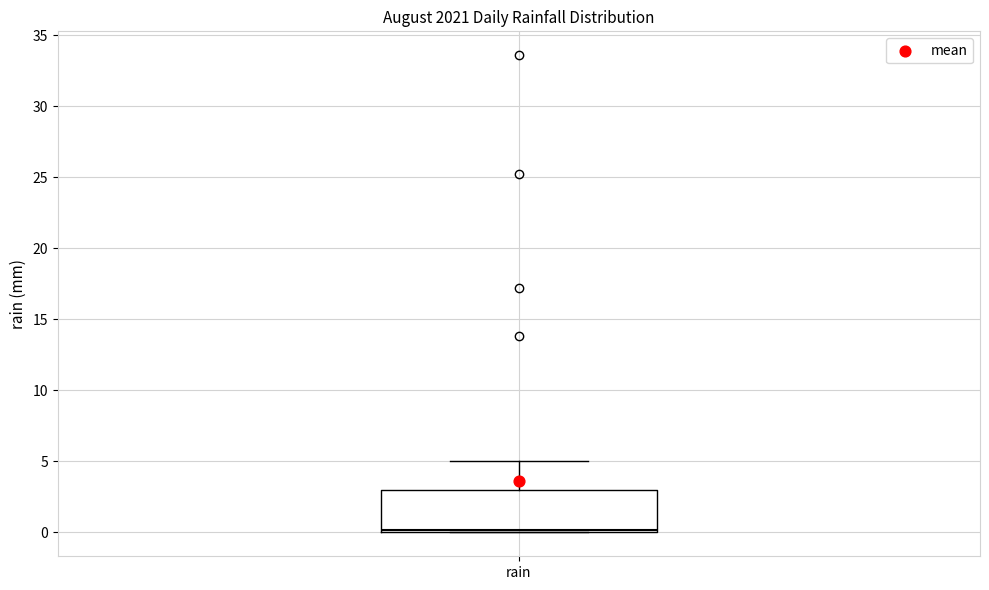

Transcribe this box plot: give where the median line is, the range the box spans, and where the two whiskers end, as read against the y-axis. The values are not printed on the chart, so give them approximately, as read against the axis.

median 0 (just above the box's lower edge), box 0 to 3, whiskers 0 to 5